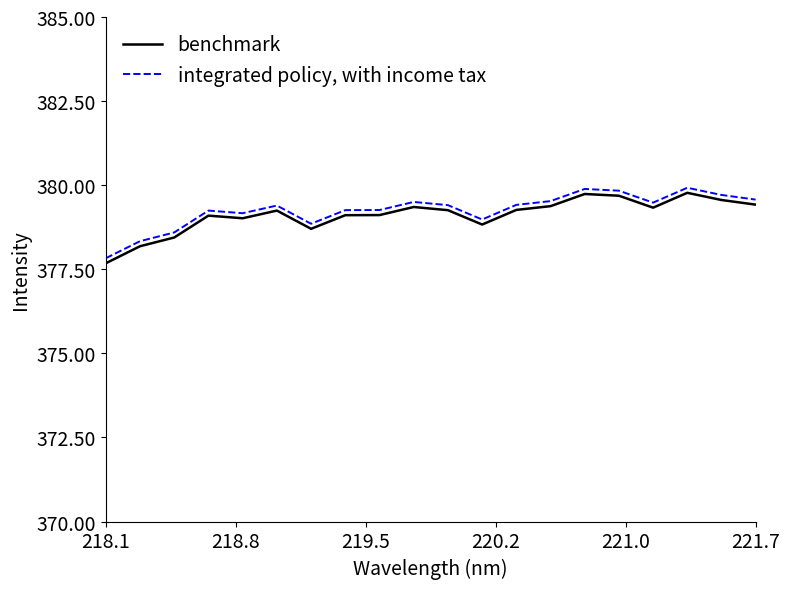

True or false: integrated policy, with income tax and benchmark cross at least once.

False